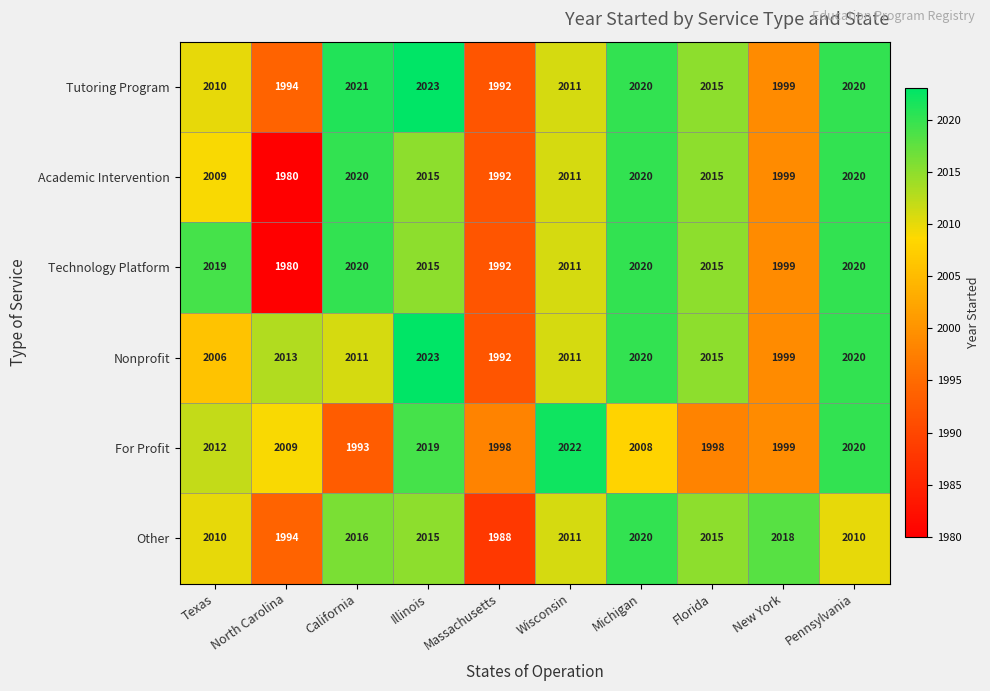

What is the total value across all series at Illinois?

12110